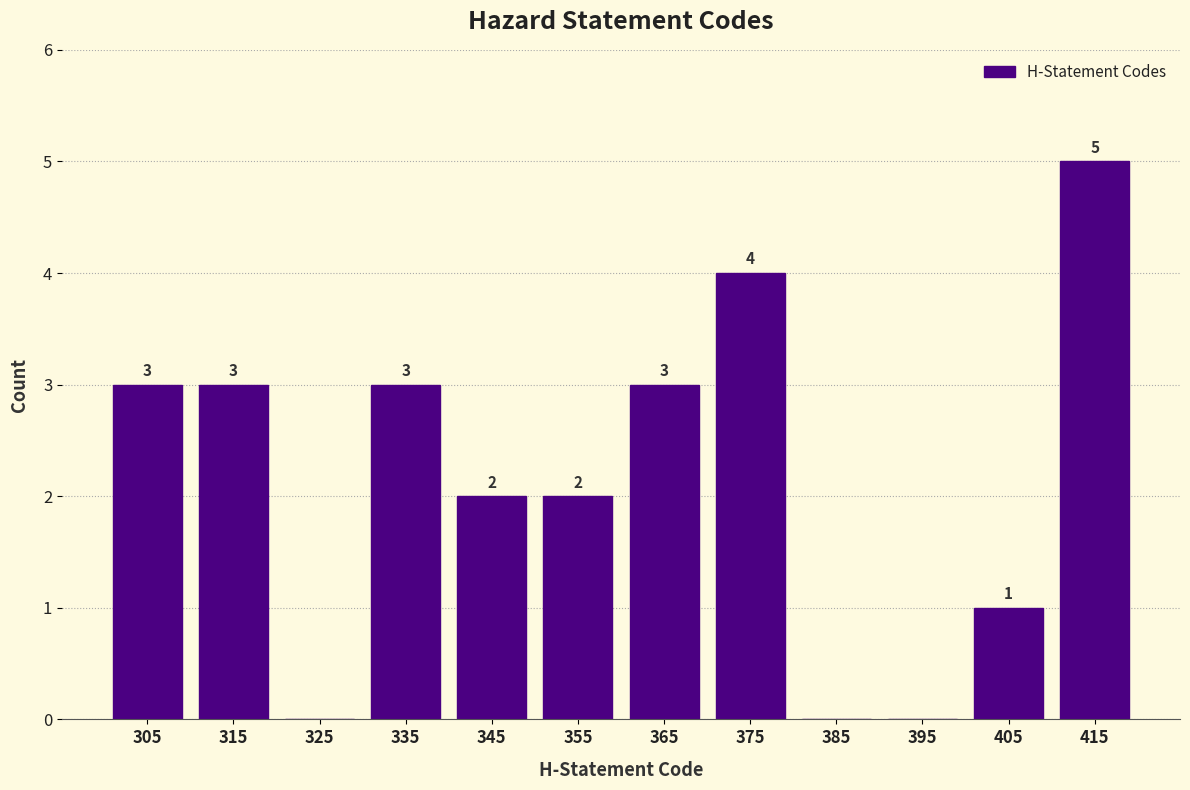

Over which range of the x-axis is the bar tallest?

410 to 420